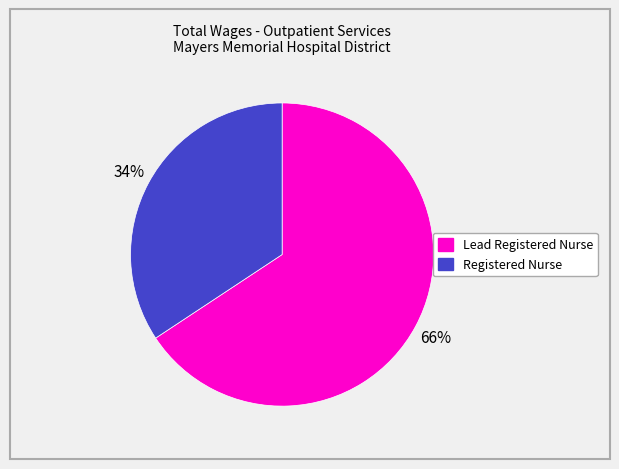

What is the smallest slice in the pie chart?

Registered Nurse